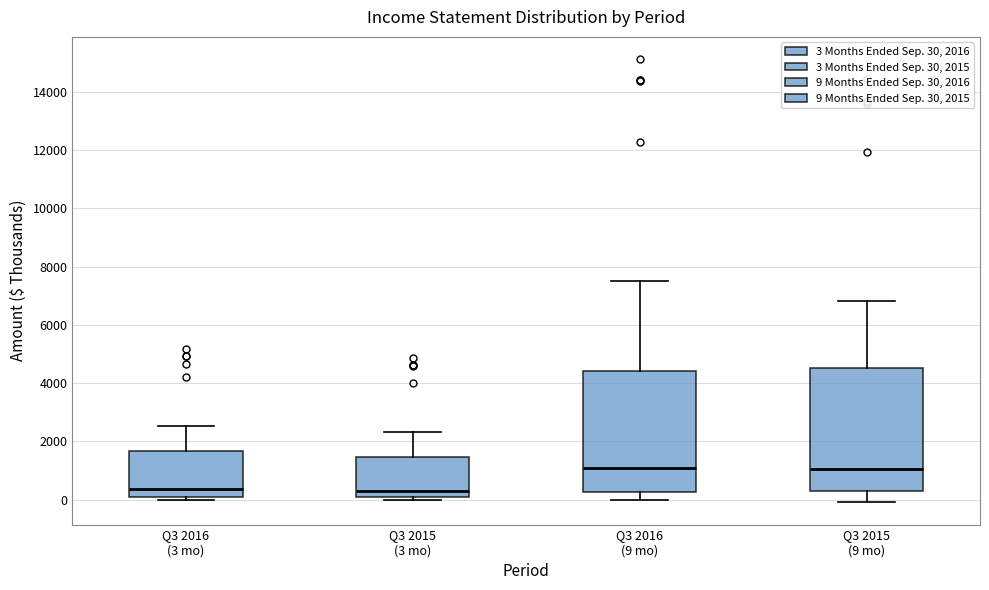

Reading left to right, read every box against the y-axis: the position of its median line, the range the box covers, and the ends of its whiskers. The values are not printed on the chart, so give them approximately, as read against the axis.

Q3 2016 (3 mo): median 400, box 0 to 1600, whiskers 0 (just below the box's lower edge) to 2600
Q3 2015 (3 mo): median 400, box 200 to 1400, whiskers 0 to 2400
Q3 2016 (9 mo): median 1000, box 200 to 4400, whiskers 0 to 7600
Q3 2015 (9 mo): median 1000, box 200 to 4600, whiskers 0 to 6800